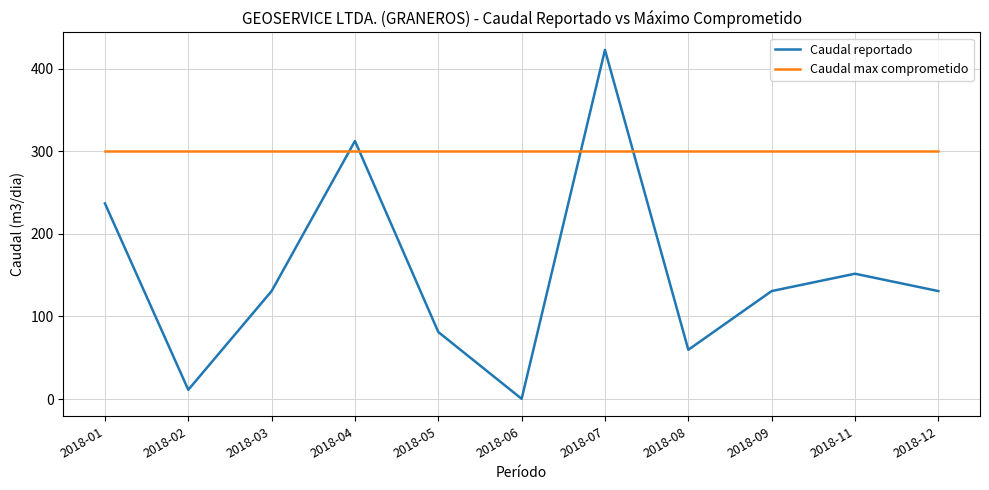

What is the sum of all Caudal reportado values?

1669.0